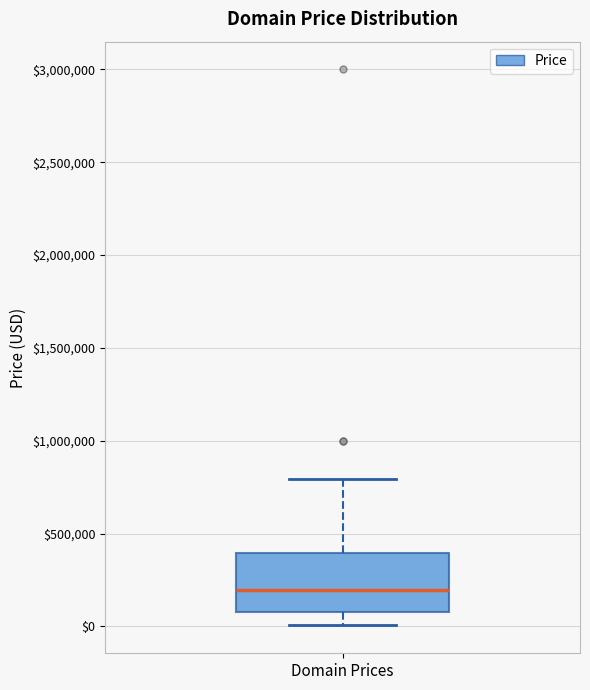

Where does the median line of the box for Domain Prices sit on the y-axis? The values are not printed on the chart, so give them approximately, as read against the axis.

200000